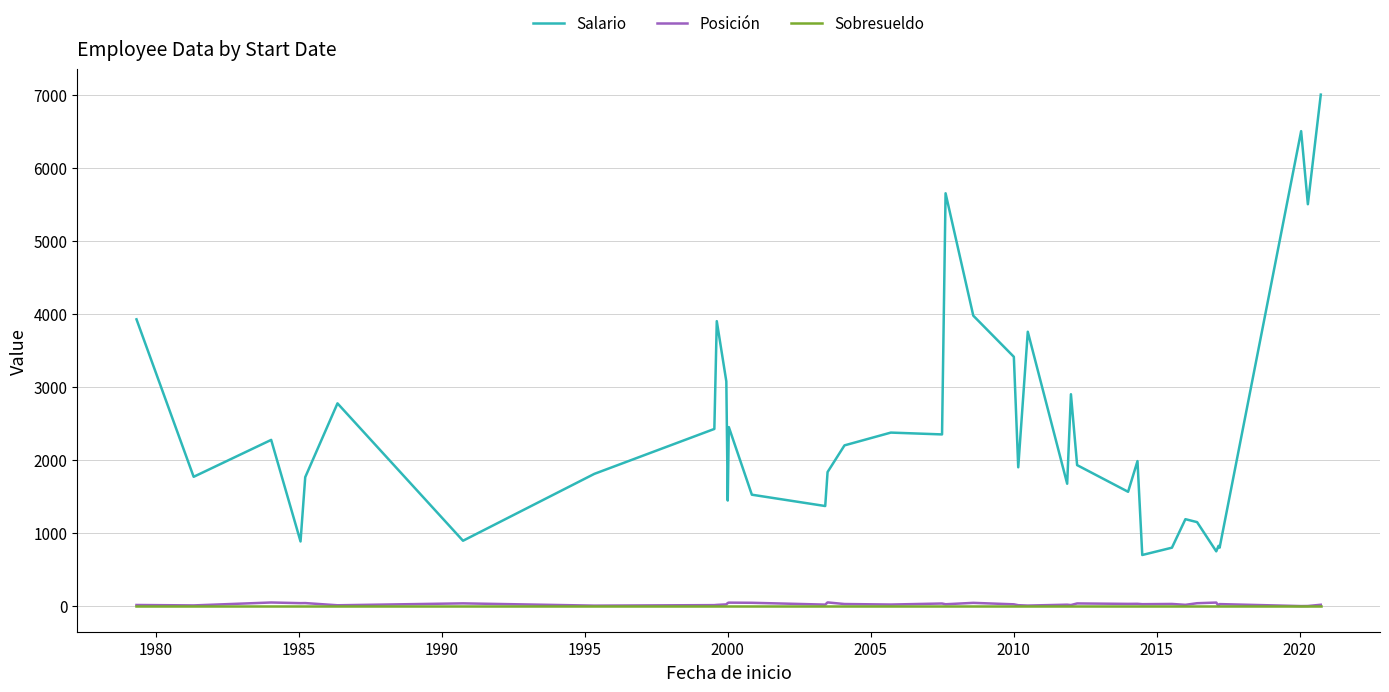

Which series has the largest total across all categories?

Salario